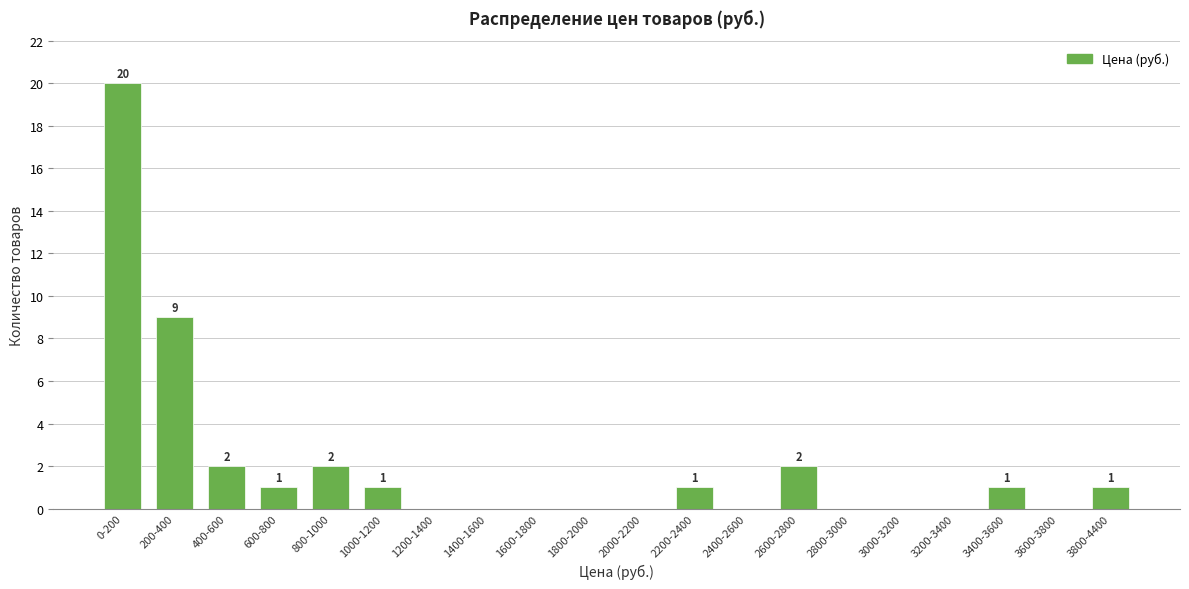

Reading left to right, what are all the values shown in this chart?

0-200=20	200-400=9	400-600=2	600-800=1	800-1000=2	1000-1200=1	1200-1400=0	1400-1600=0	1600-1800=0	1800-2000=0	2000-2200=0	2200-2400=1	2400-2600=0	2600-2800=2	2800-3000=0	3000-3200=0	3200-3400=0	3400-3600=1	3600-3800=0	3800-4400=1